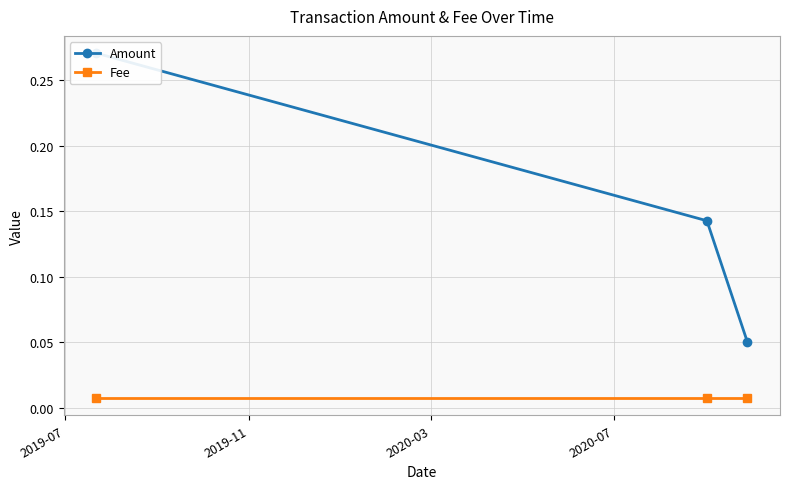

Reading left to right, extract all data points from this chart.

Amount: 0.3	0.1	0.1
Fee: 0.0	0.0	0.0